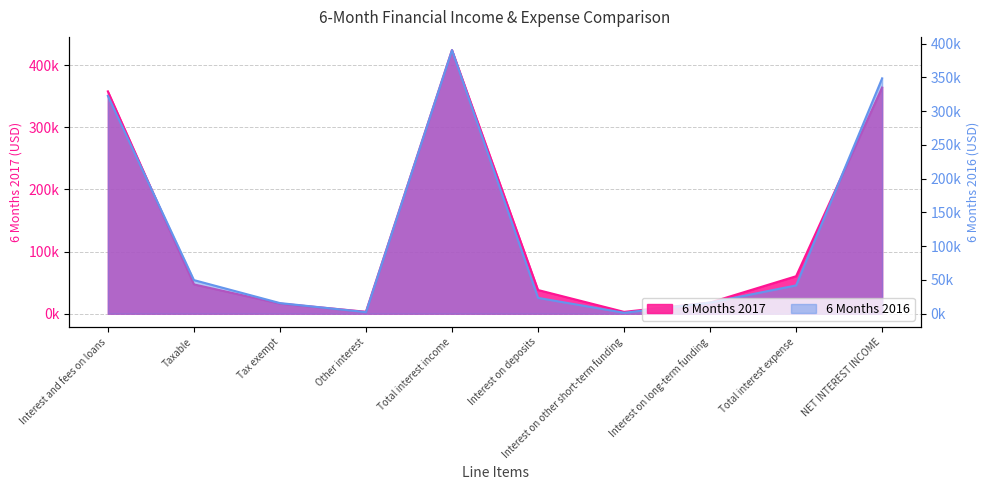

The 6 Months 2016 series shows 476274 at Interest and fees on loans. True or false?

False